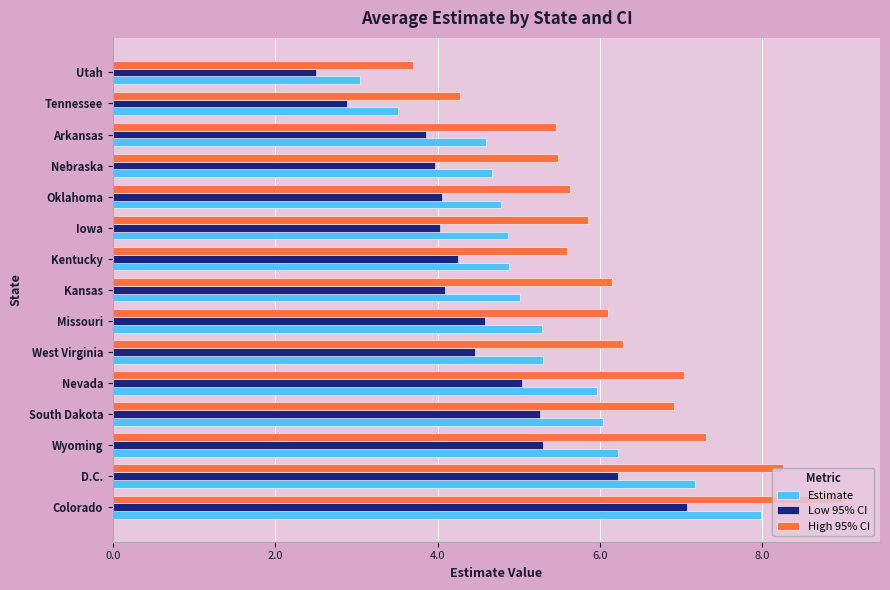

What is the average value of the Estimate series?

5.3